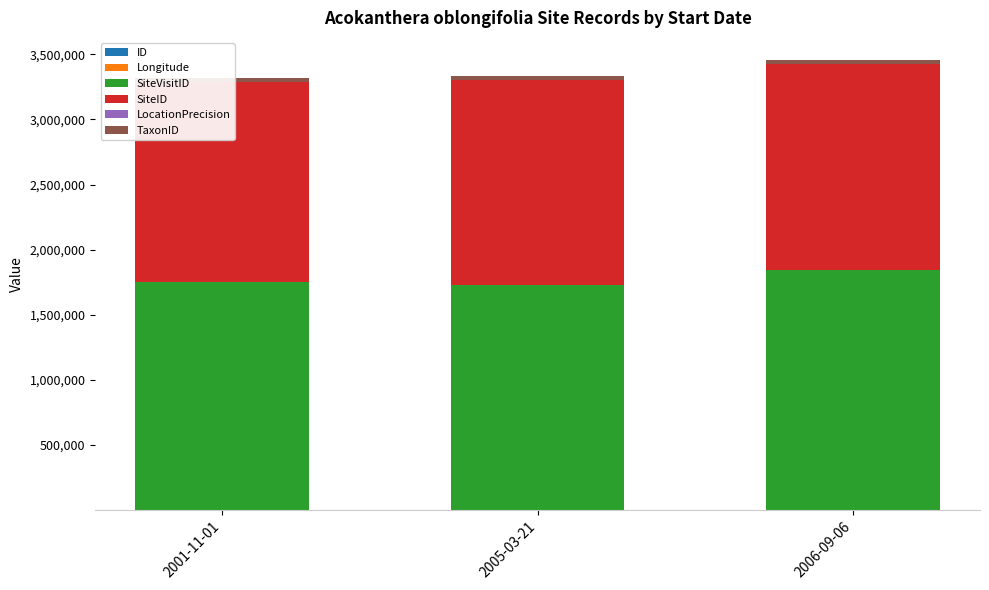

What is the difference between the SiteVisitID values at 2001-11-01 and 2006-09-06?

92064.0